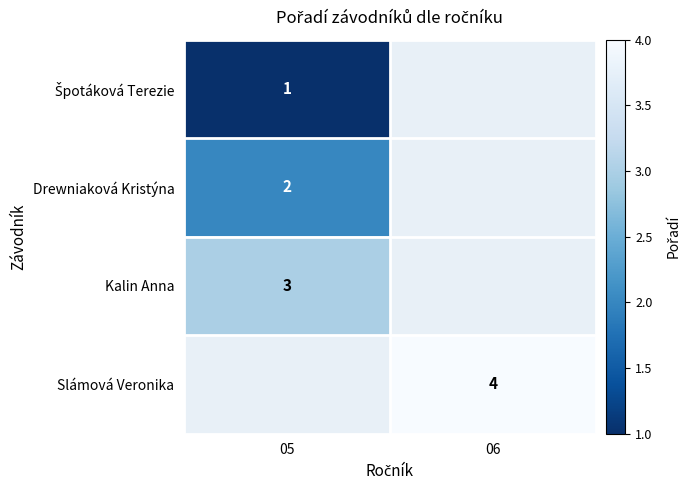

At how many categories does at least one series exceed 3?

1